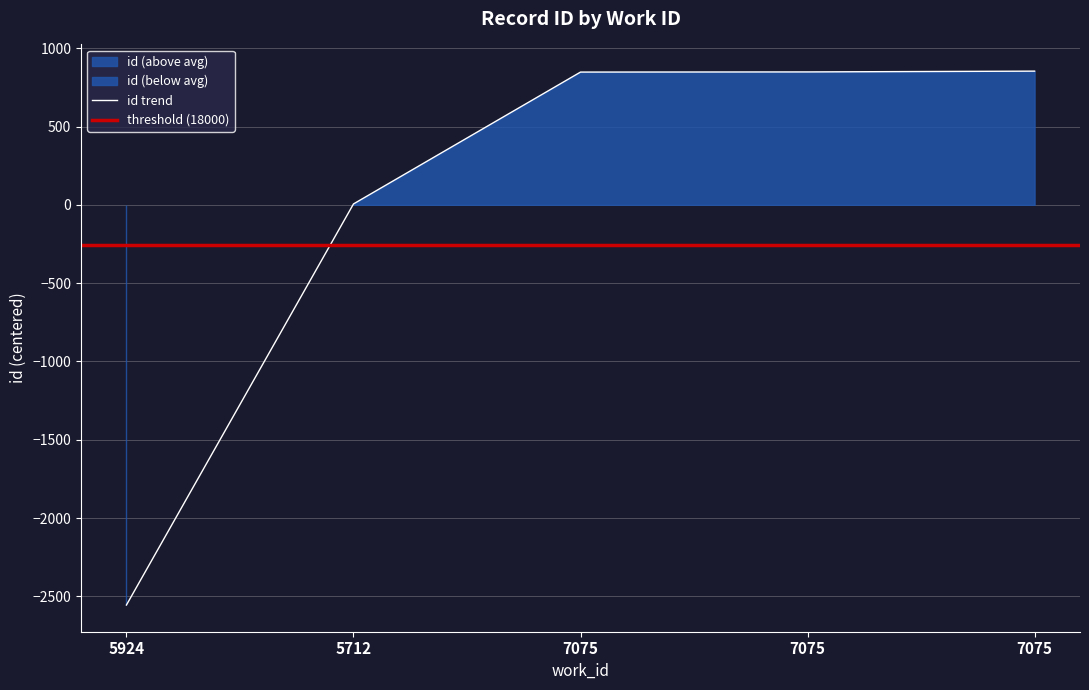

What is the label of the 1st point from the right?

7075